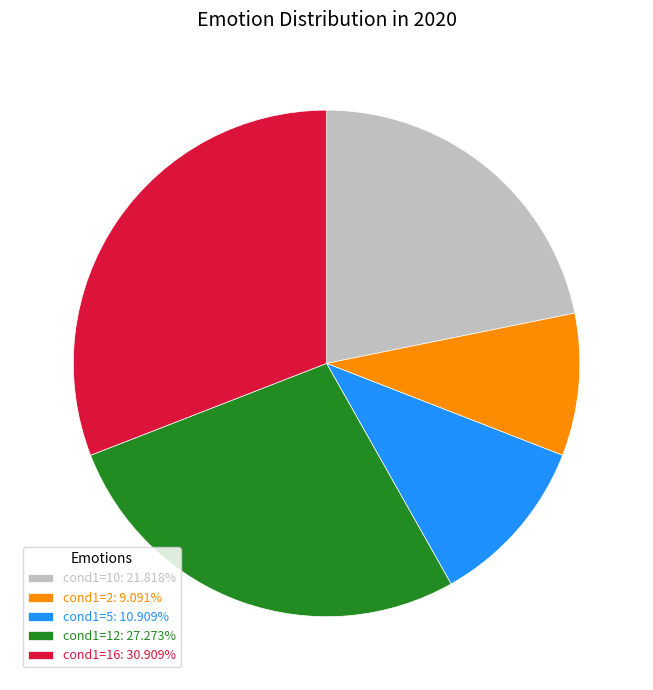

How many segments does this pie chart have?

5